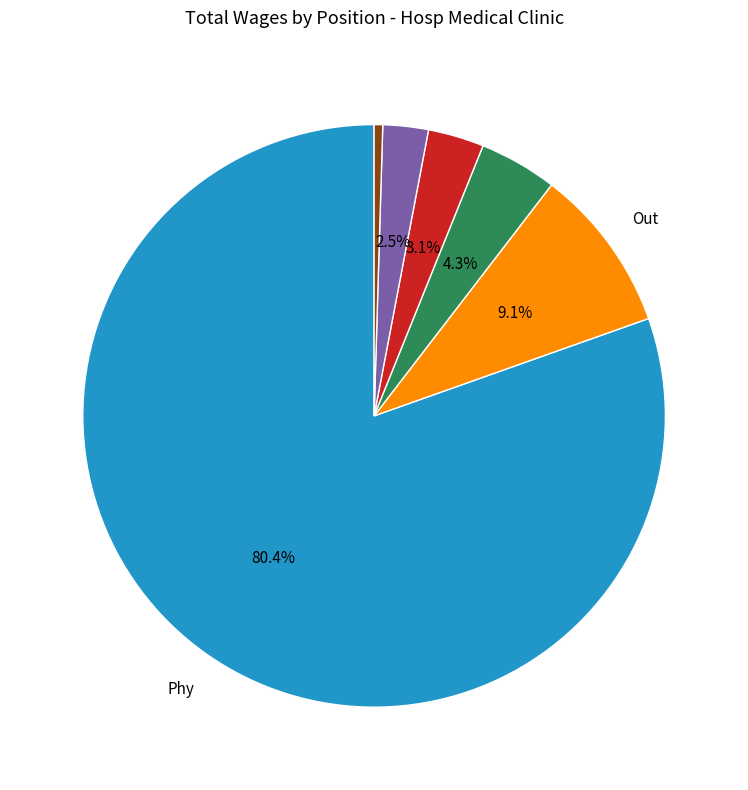

Does any single category account for the majority?

Yes